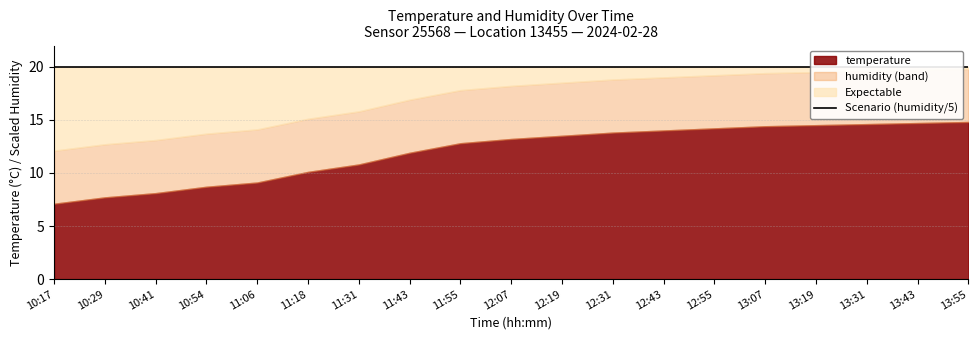

Does the chart have visible grid lines?

Yes